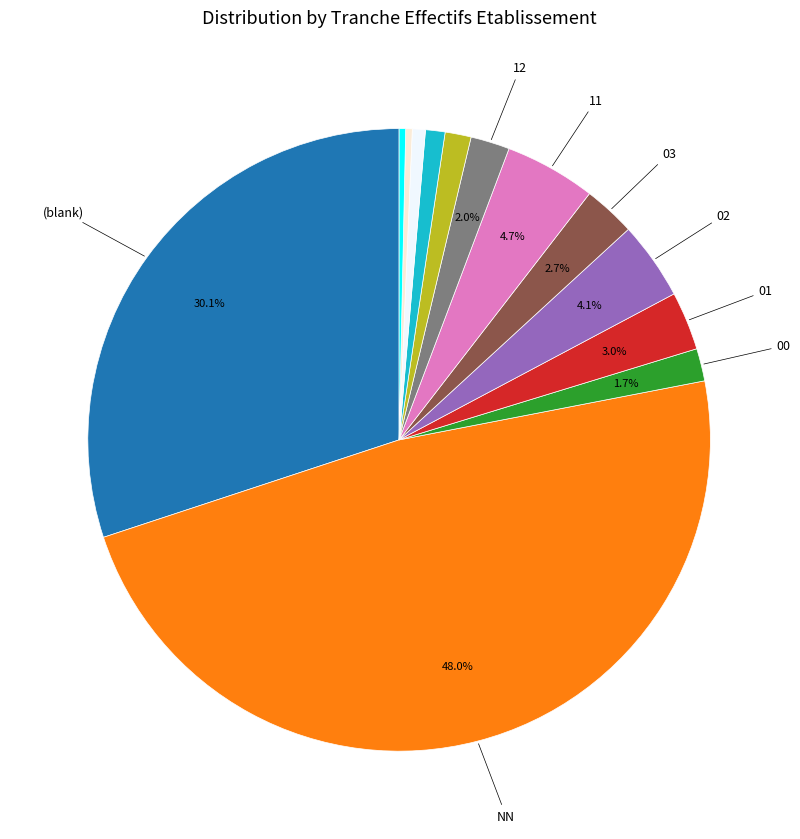

Count the number of slices in the pie.

13